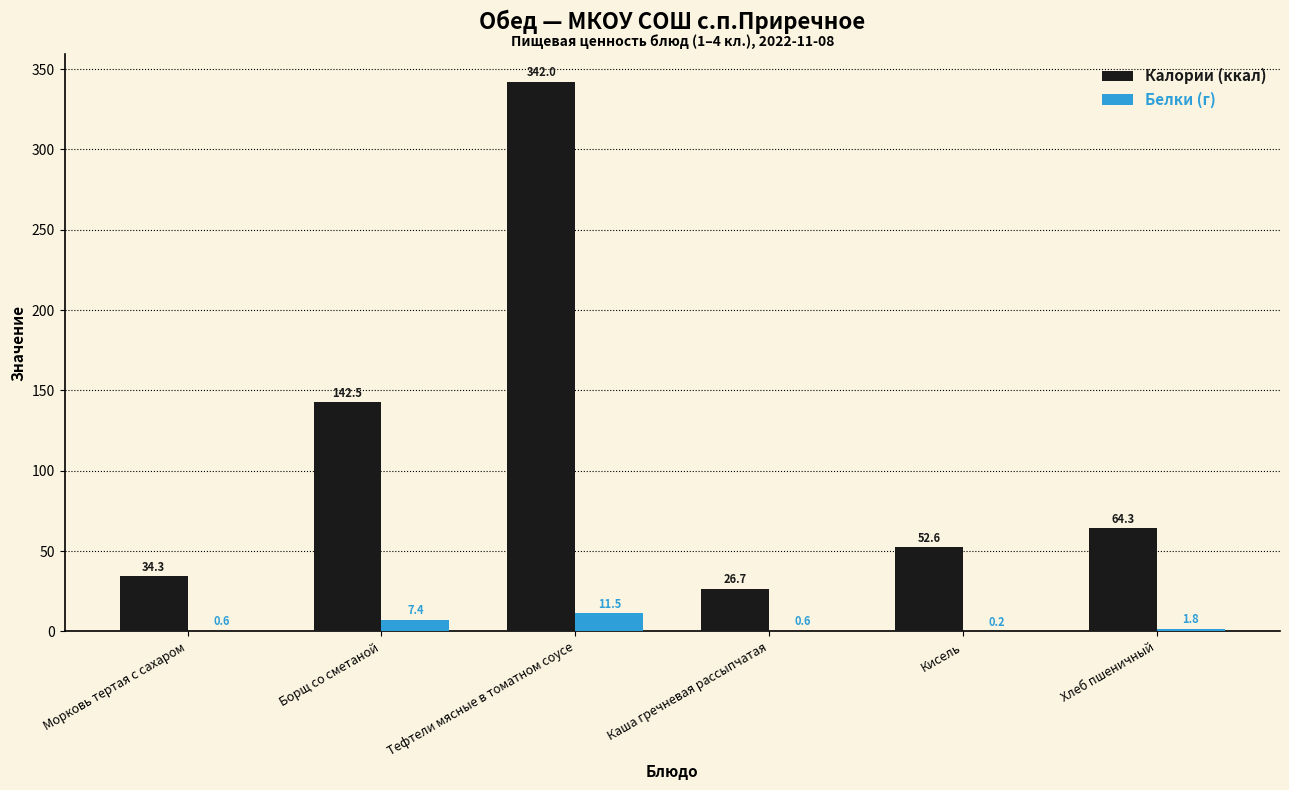

Reading left to right, what are all the values shown in this chart?

Калории (ккал): Морковь тертая с сахаром=34.3	Борщ со сметаной=142.5	Тефтели мясные в томатном соусе=342.0	Каша гречневая рассыпчатая=26.7	Кисель=52.6	Хлеб пшеничный=64.3
Белки (г): Морковь тертая с сахаром=0.6	Борщ со сметаной=7.4	Тефтели мясные в томатном соусе=11.5	Каша гречневая рассыпчатая=0.6	Кисель=0.2	Хлеб пшеничный=1.8